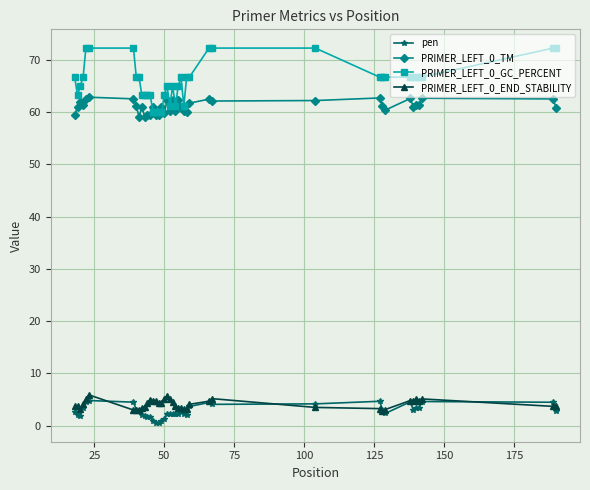

What are all the series names shown in the legend?

pen, PRIMER_LEFT_0_TM, PRIMER_LEFT_0_GC_PERCENT, PRIMER_LEFT_0_END_STABILITY